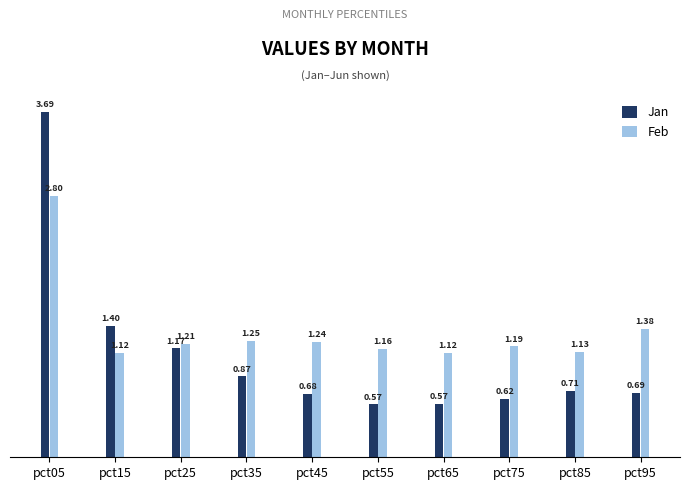

Between pct05 and pct45, which series saw the biggest shift?

Jan